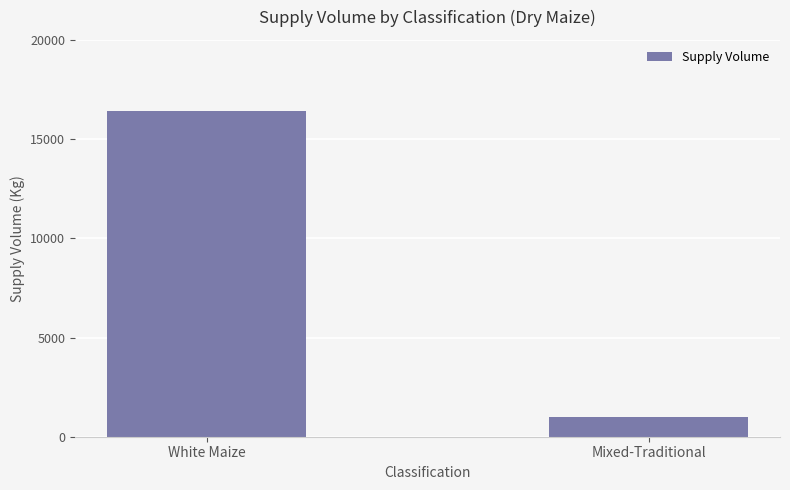

List the labels in order of value, largest first.

White Maize, Mixed-Traditional